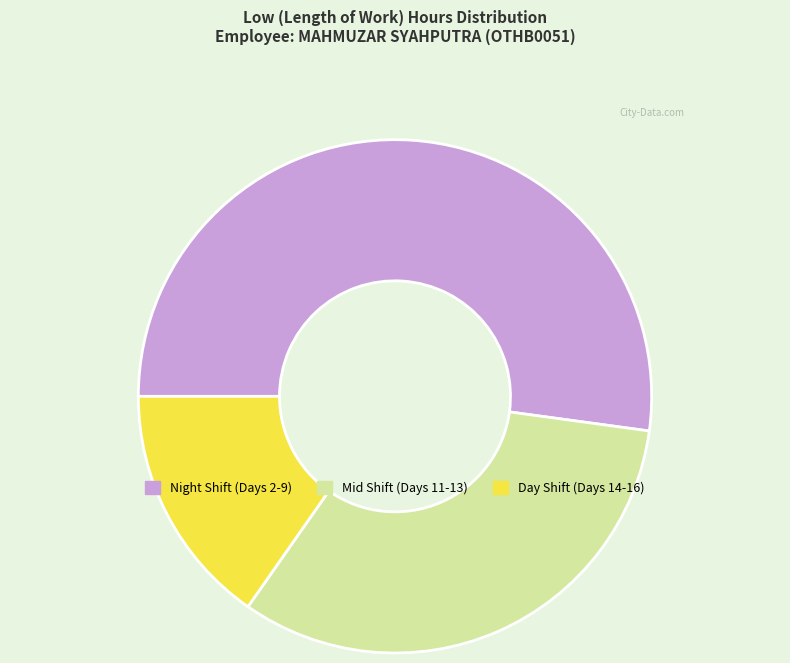

How many slices are in this pie chart?

3